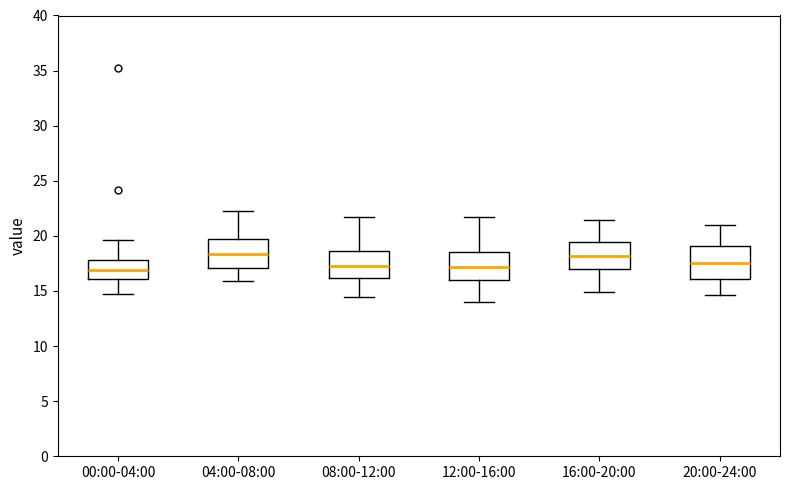

Where is the lower edge of the box for 16:00-20:00 on the y-axis? The values are not printed on the chart, so give them approximately, as read against the axis.

17.0